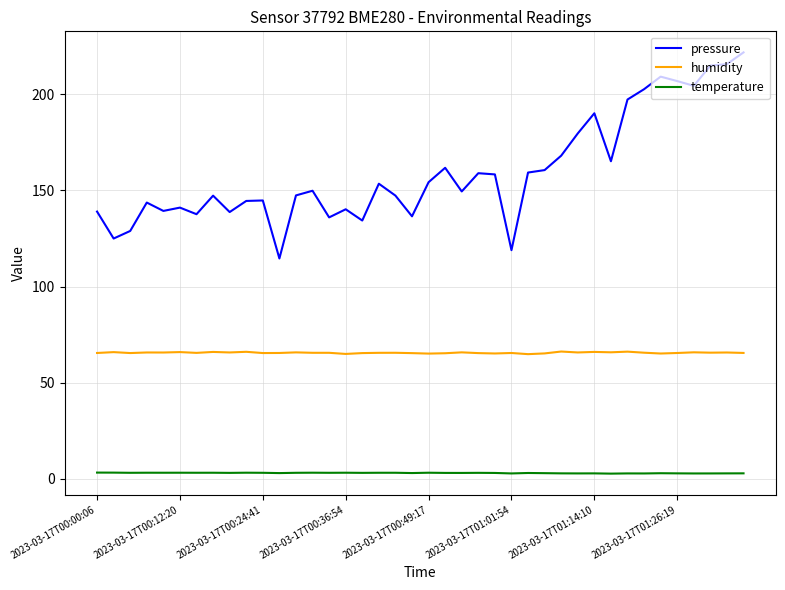

Which series has the widest spread of values?

pressure